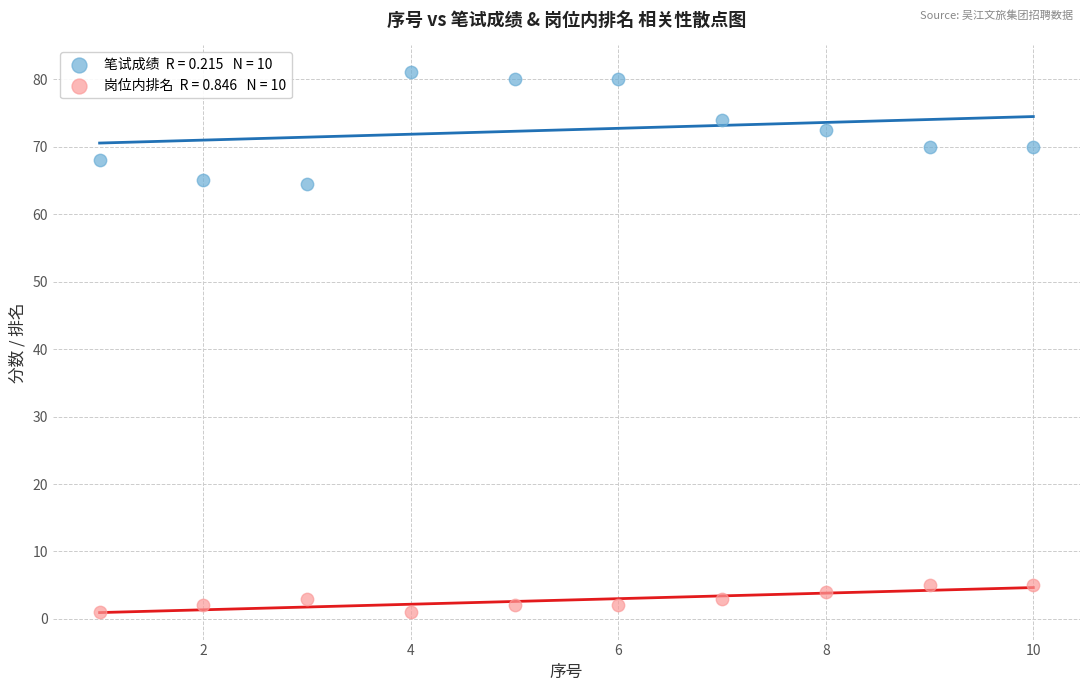

Across all data points, what is the range of X values (max minus min)?

9.0